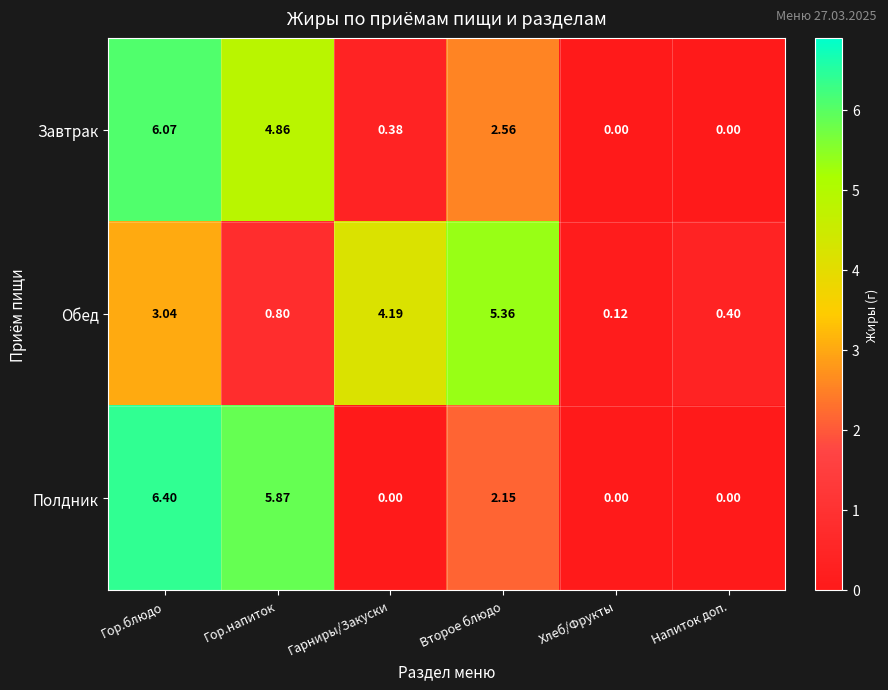

Which series has the widest spread of values?

Полдник